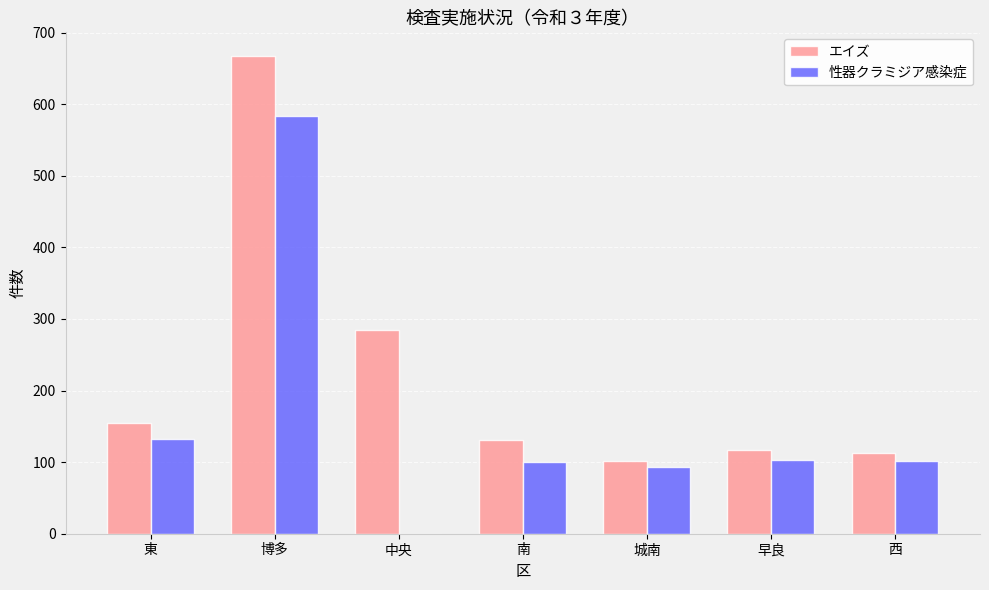

Which category has the highest value in the エイズ series?

博多